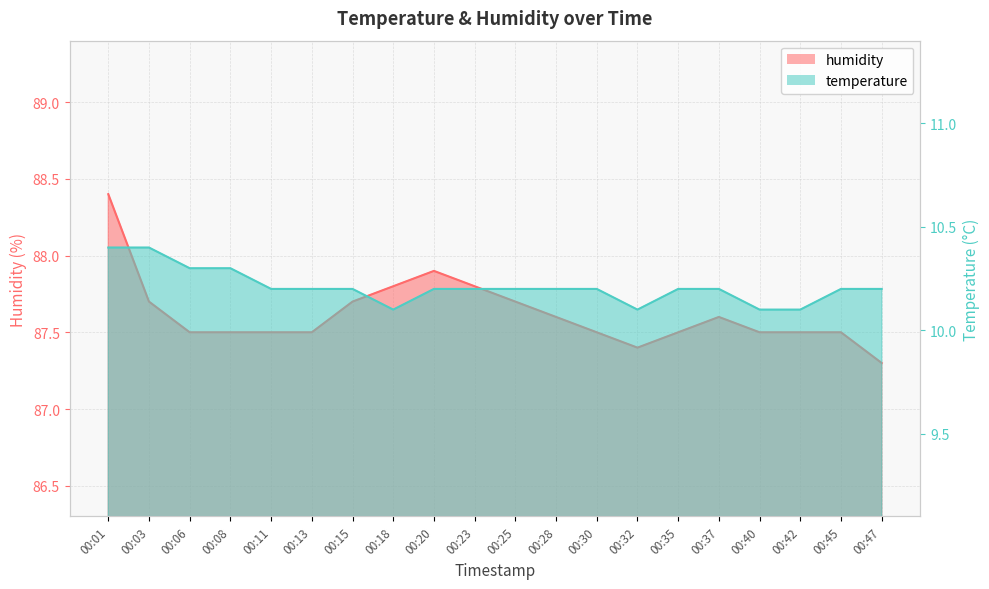

True or false: humidity and temperature cross at least once.

False